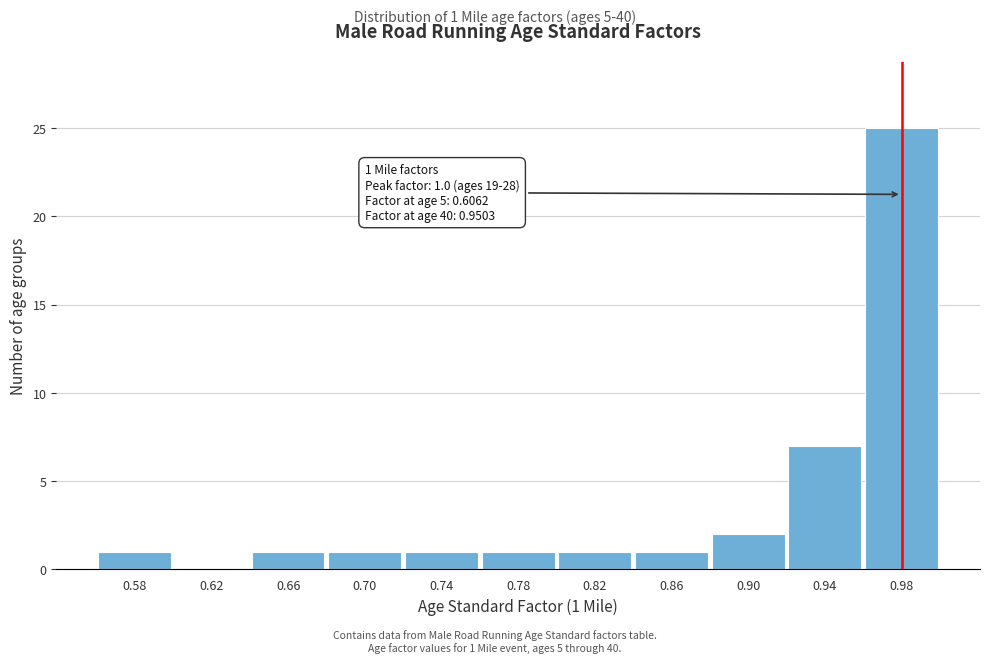

Reading left to right, extract all data points from this chart.

0.58=1	0.62=0	0.66=1	0.70=1	0.74=1	0.78=1	0.82=1	0.86=1	0.90=2	0.94=7	0.98=25